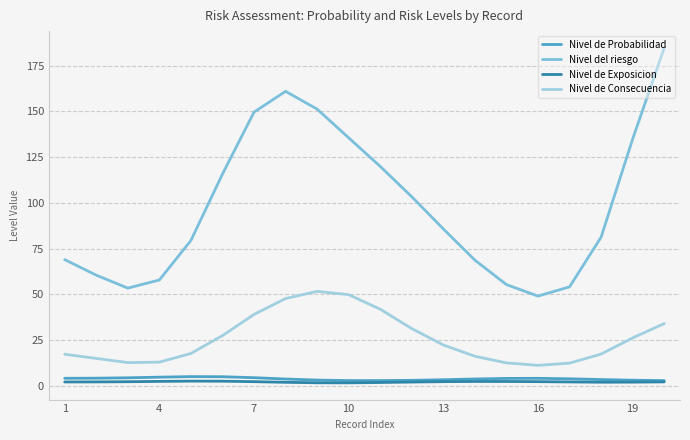

In Nivel de Probabilidad, how many points are higher than both neighbors (excluding endpoints)?

2